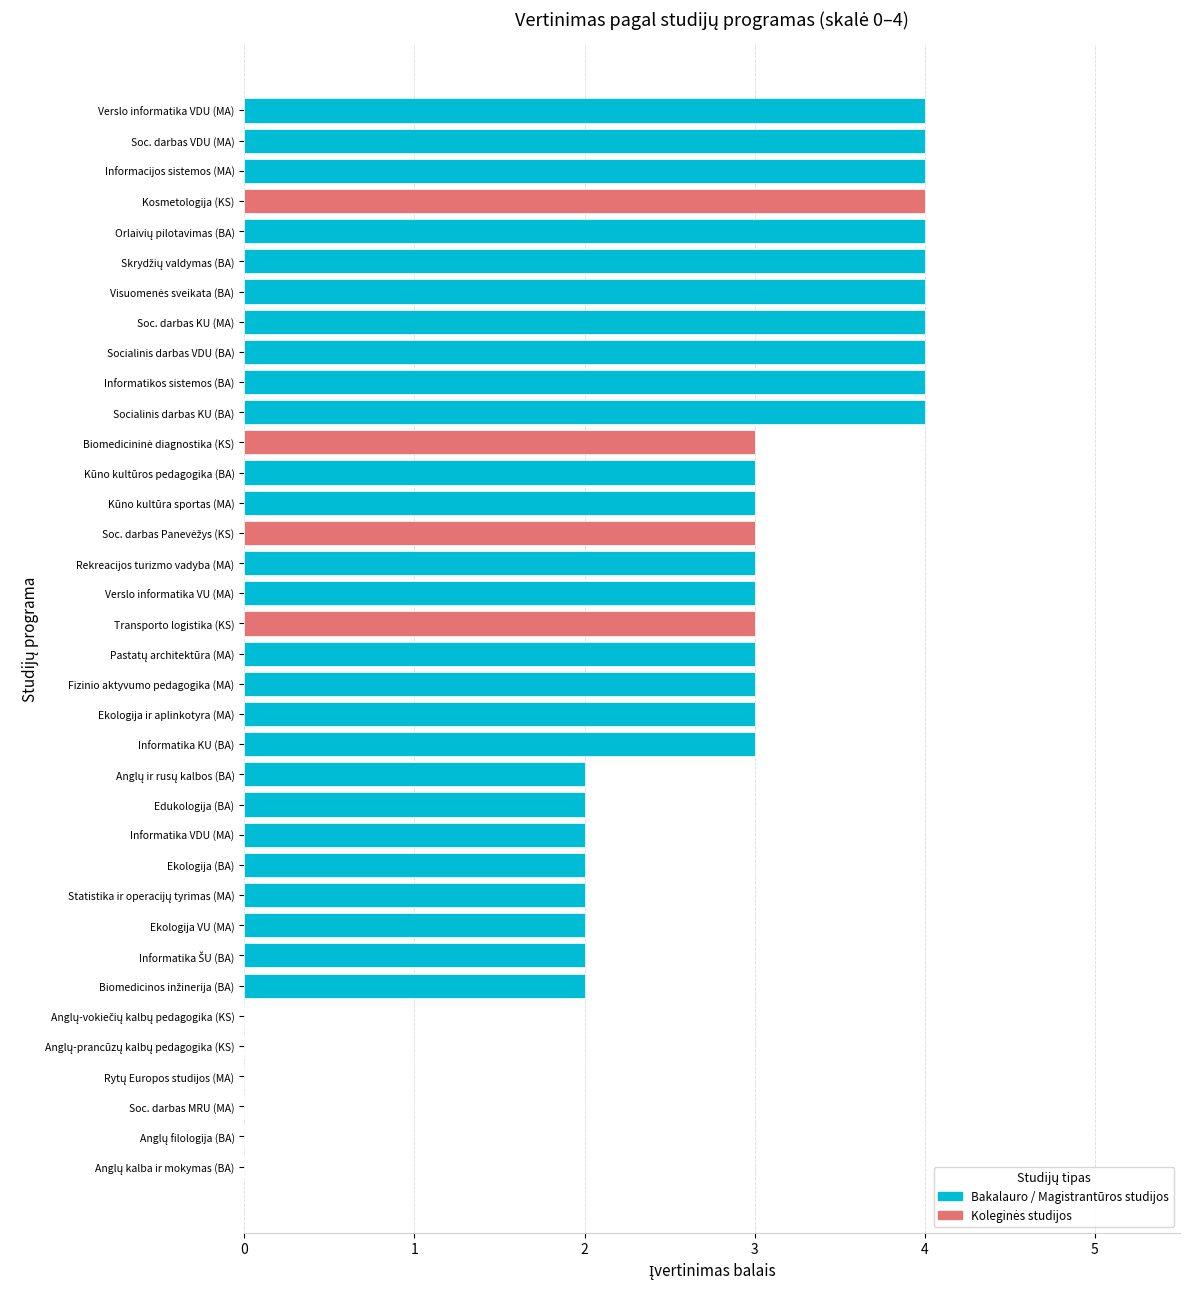

What is the greatest value displayed?

4